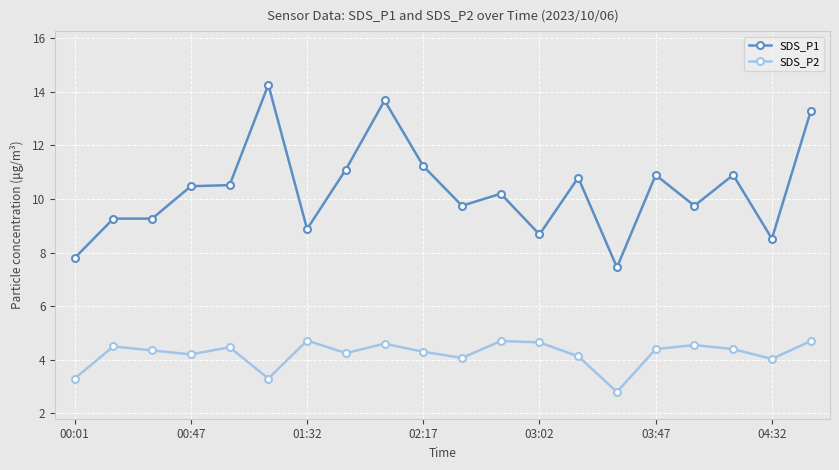

What is the average value of the SDS_P2 series?

4.2